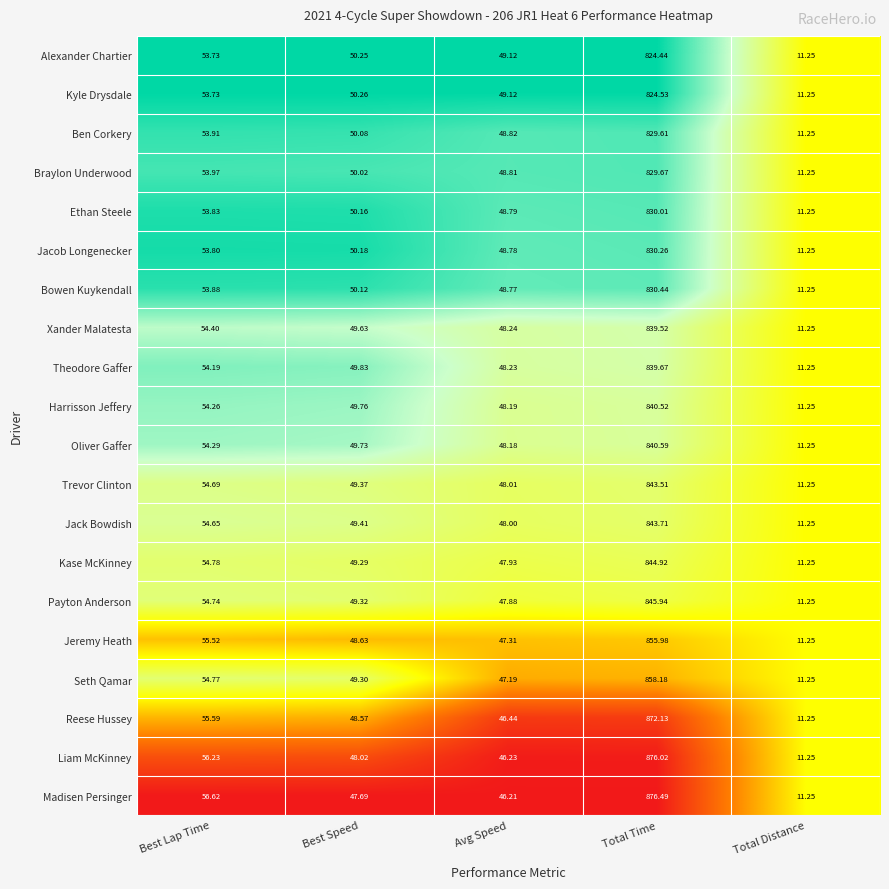

Which category has the lowest value in the Ben Corkery series?

Total Distance